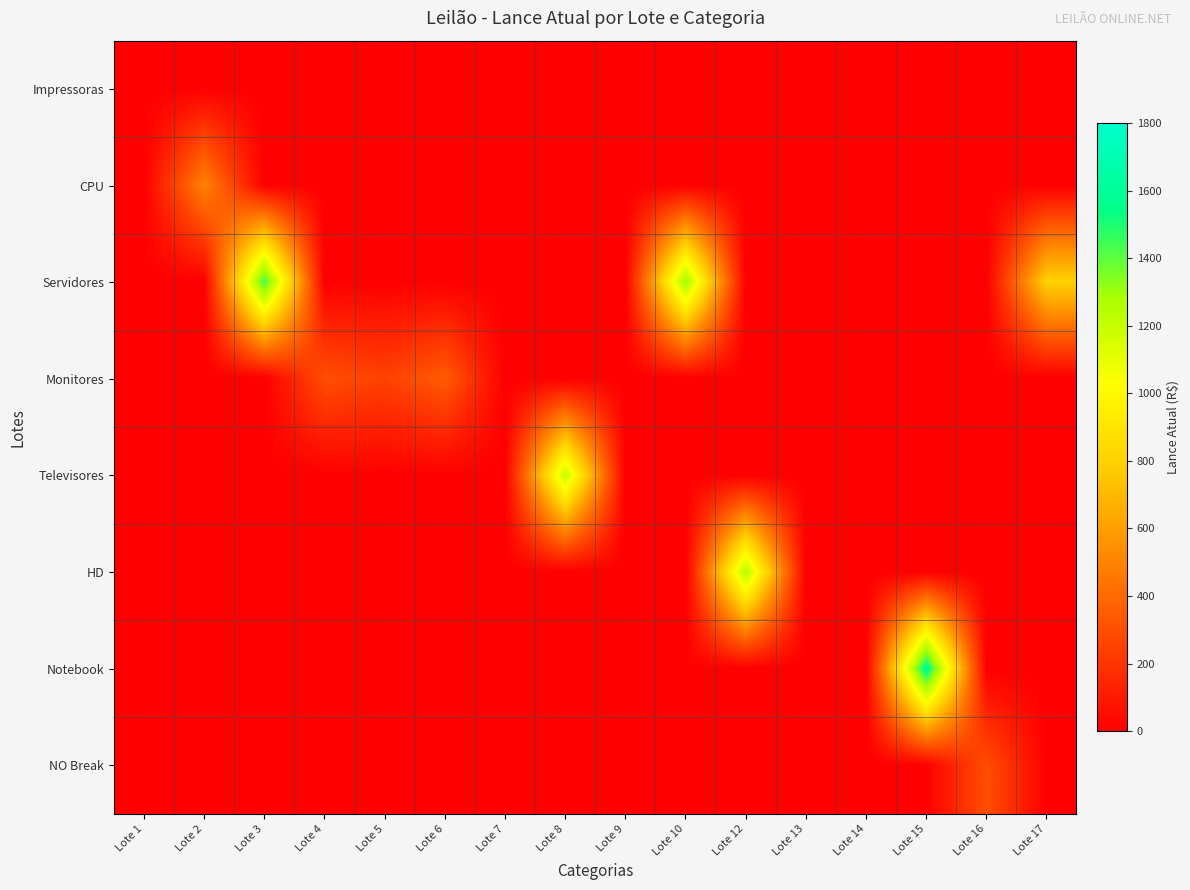

Between Lote 2 and Lote 3, which series saw the biggest shift?

Servidores